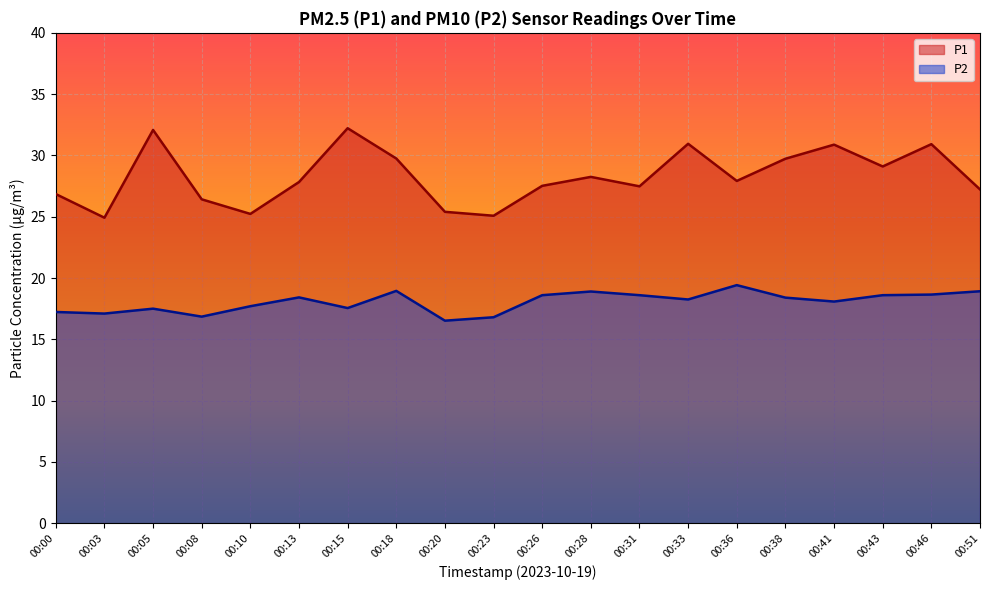

Does the chart display data point markers on the line(s)?

No